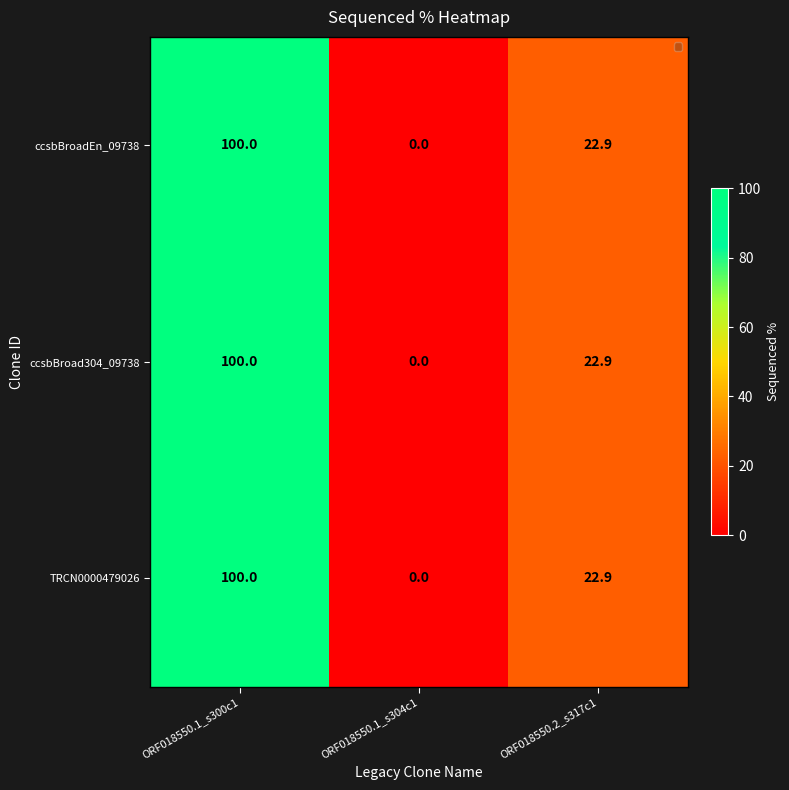

Reading right to left, transcribe all the data shown in this chart.

ccsbBroadEn_09738: 22.9	0.0	100.0
ccsbBroad304_09738: 22.9	0.0	100.0
TRCN0000479026: 22.9	0.0	100.0